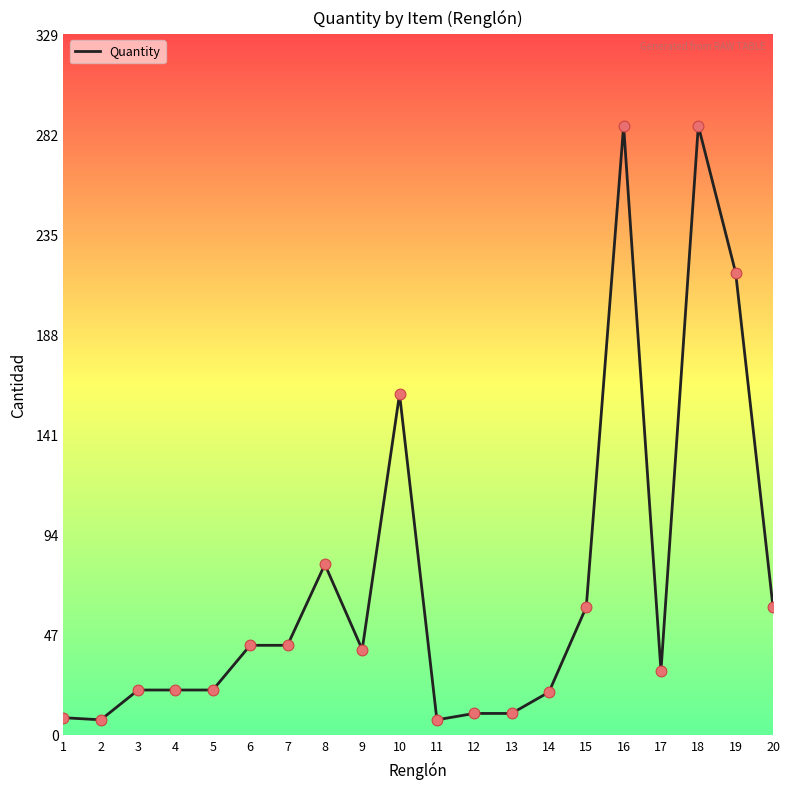

Which has a higher value, 13 or 2?

13